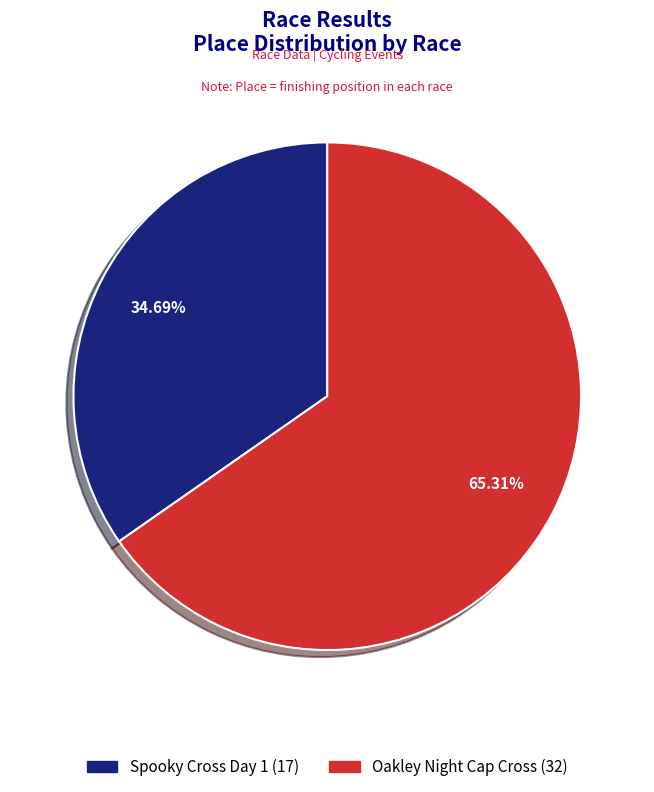

How many slices are in this pie chart?

2